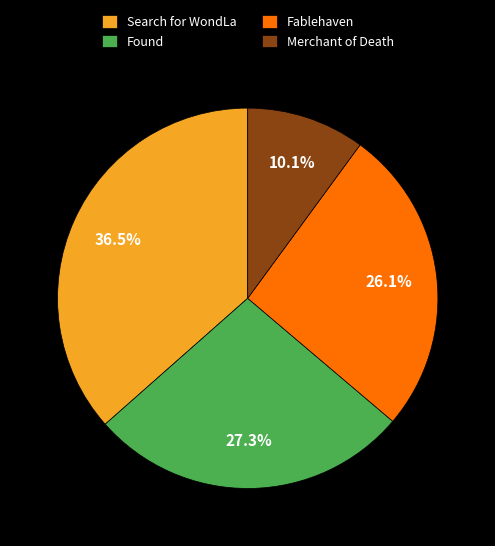

The Merchant of Death slice represents 10% of the pie. True or false?

True